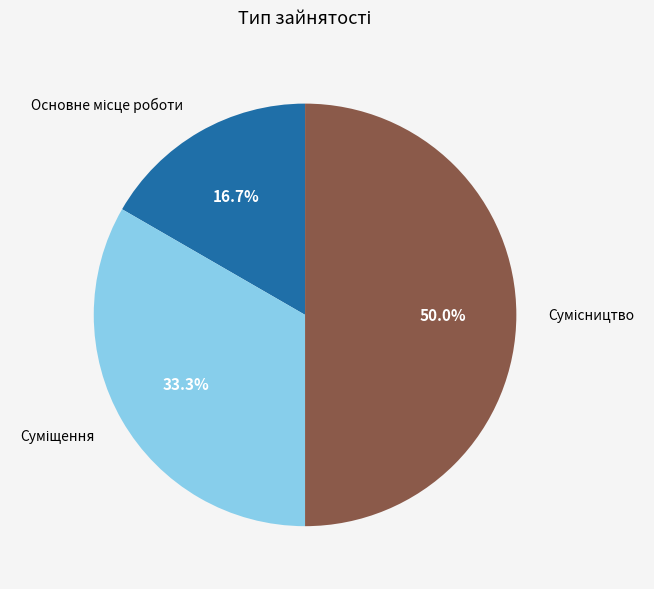

Is the sum of Основне місце роботи and Суміщення greater than half?

No